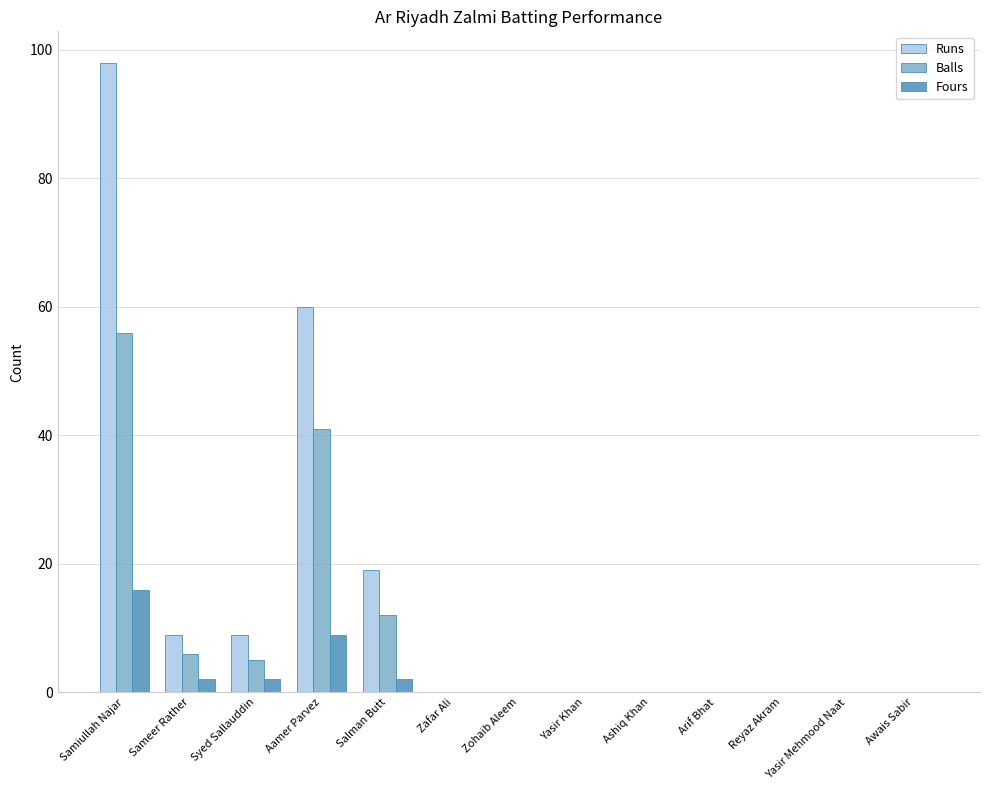

Which series changed the most between Samiullah Najar and Ashiq Khan?

Runs